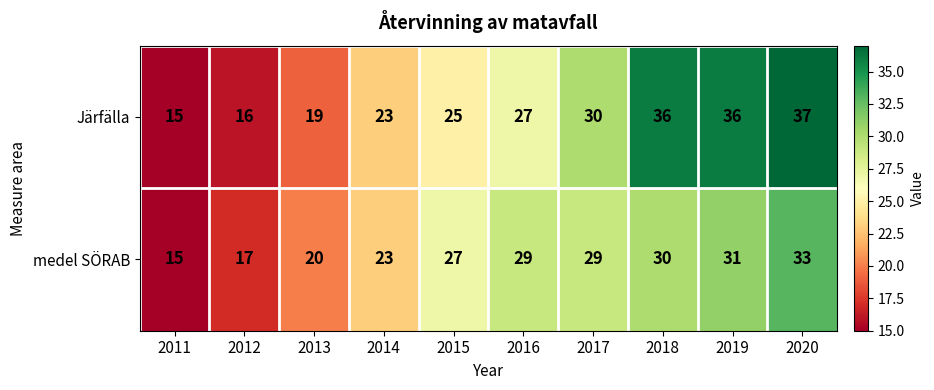

Reading left to right, list all the values displayed in this chart.

Järfälla: 15	16	19	23	25	27	30	36	36	37
medel SÖRAB: 15	17	20	23	27	29	29	30	31	33